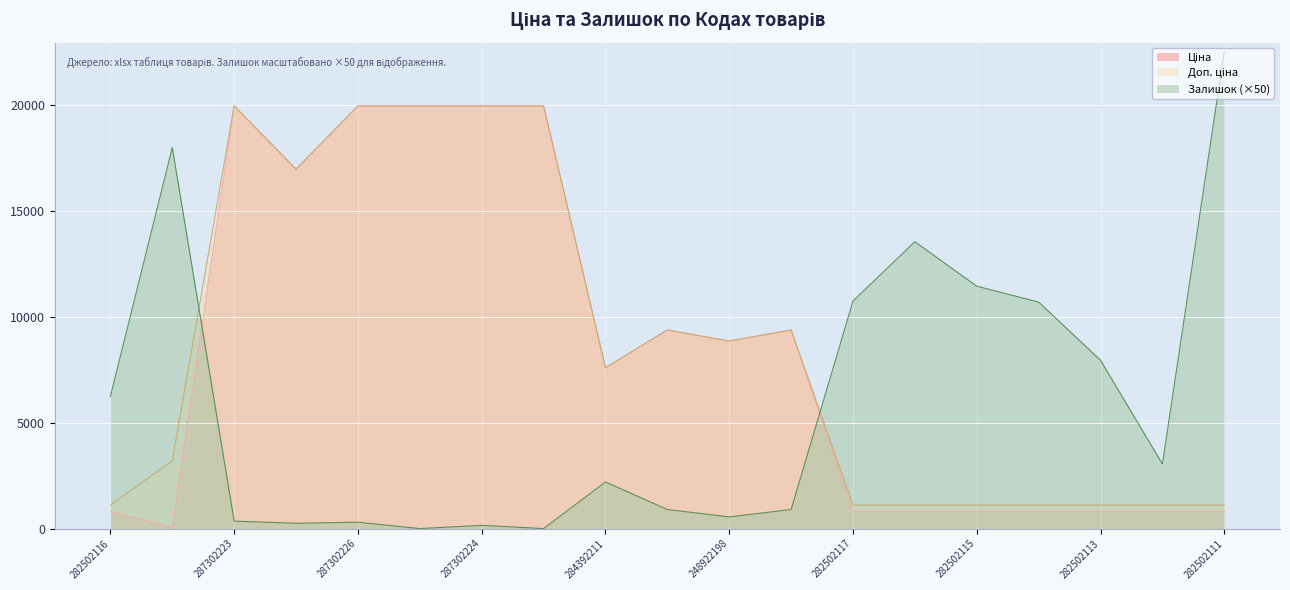

Reading left to right, extract all data points from this chart.

Ціна: 282502116=818.5	283972211=32.0	287302223=19964.2	287292222=16976.3	287302226=19964.2	287302225=19964.2	287302224=19964.2	287301833=19964.2	284392211=7596.5	273702193=9384.0	248922198=8856.7	273702194=9384.0	282502117=818.5	282502110=818.5	282502115=818.5	282502114=818.5	282502113=818.5	282502112=818.5	282502111=818.5
Доп. ціна: 282502116=1109.2	283972211=3205.0	287302223=19964.2	287292222=16976.3	287302226=19964.2	287302225=19964.2	287302224=19964.2	287301833=19964.2	284392211=7596.5	273702193=9384.0	248922198=8856.7	273702194=9384.0	282502117=1109.2	282502110=1109.2	282502115=1109.2	282502114=1109.2	282502113=1109.2	282502112=1109.2	282502111=1109.2
Залишок: 282502116=6250.0	283972211=18000.0	287302223=350.0	287292222=250.0	287302226=300.0	287302225=0.0	287302224=150.0	287301833=0.0	284392211=2200.0	273702193=900.0	248922198=550.0	273702194=900.0	282502117=10750.0	282502110=13550.0	282502115=11450.0	282502114=10700.0	282502113=7950.0	282502112=3050.0	282502111=22550.0